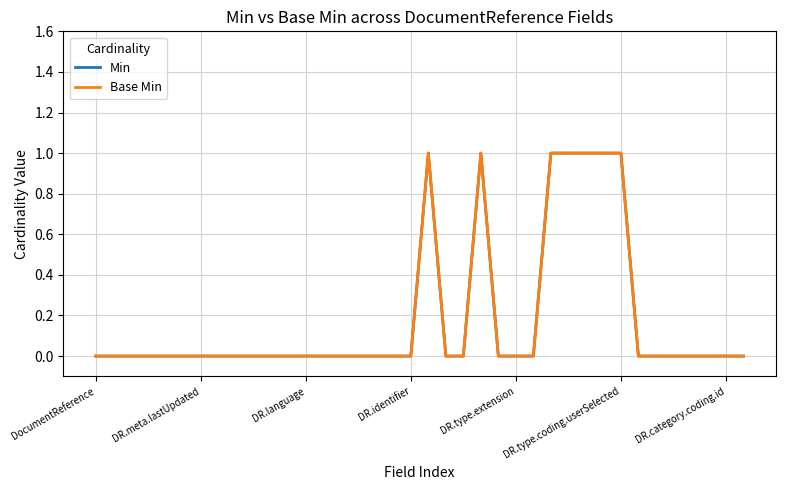

Does the chart display data point markers on the line(s)?

No